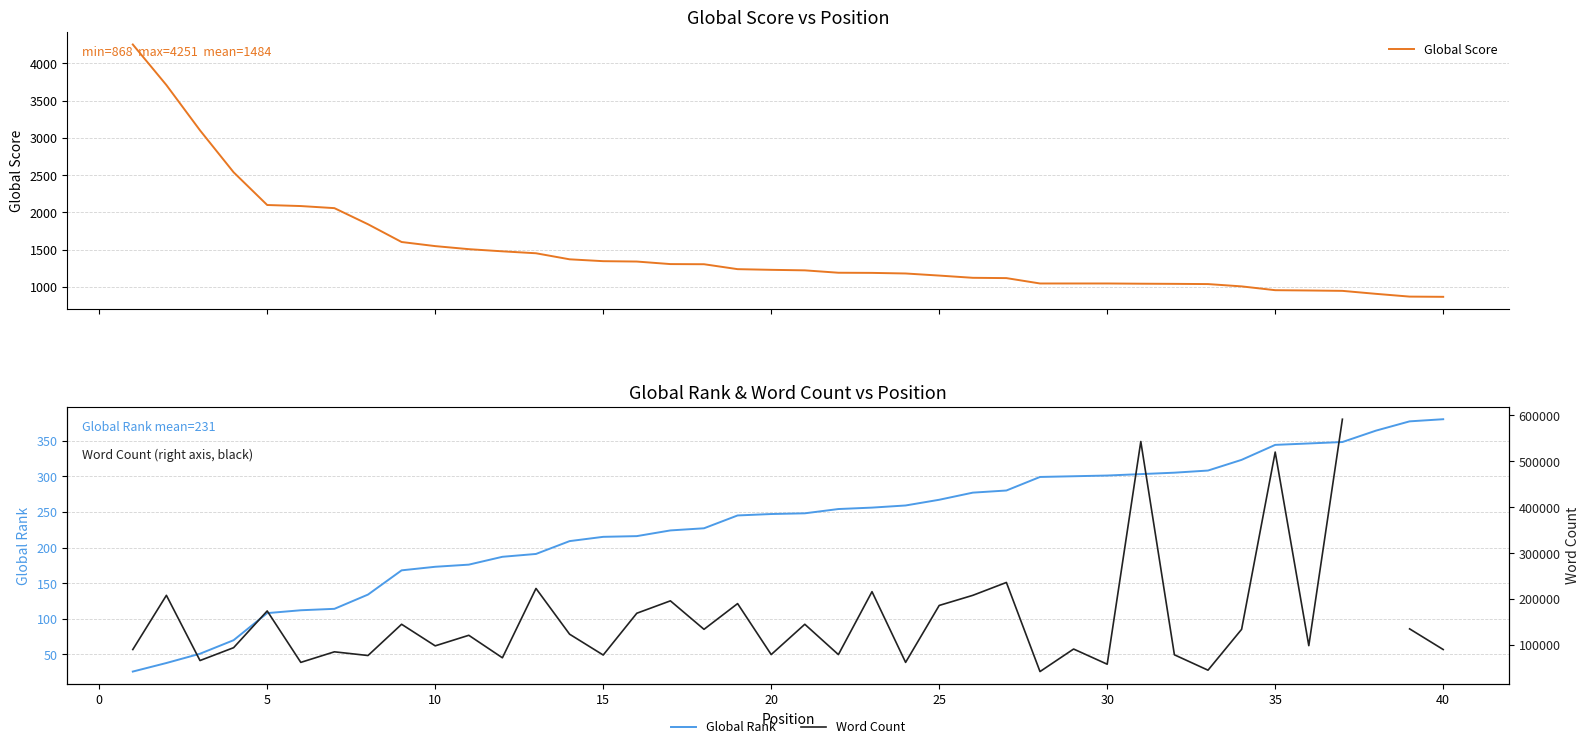

What is the value of the Word Count point at the 40th from the left?

90000.0